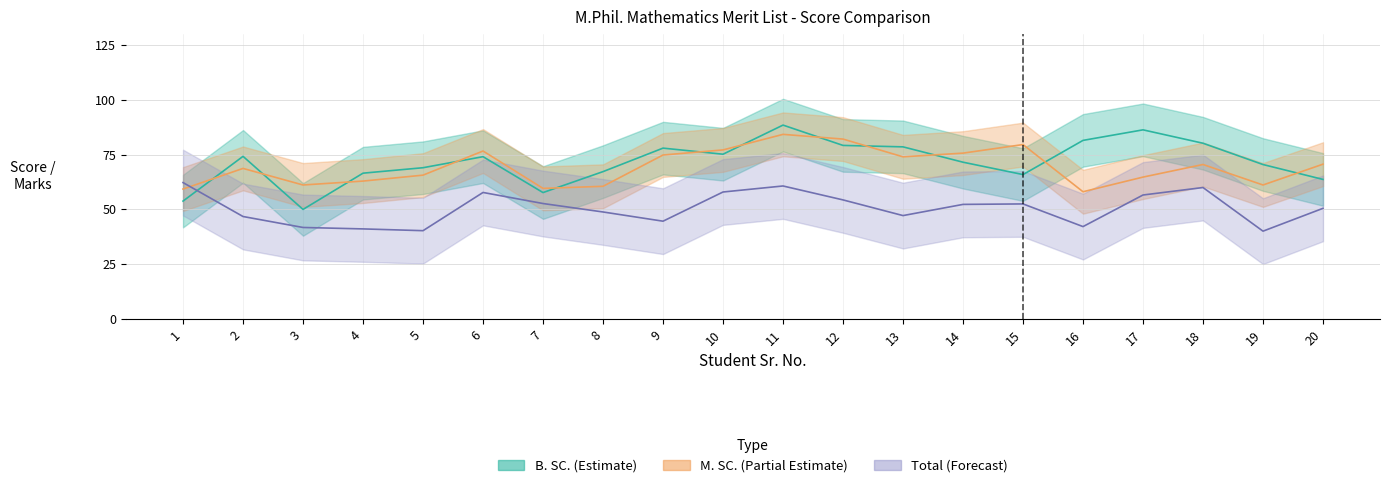

At which label is M_SC closest to 71?

20